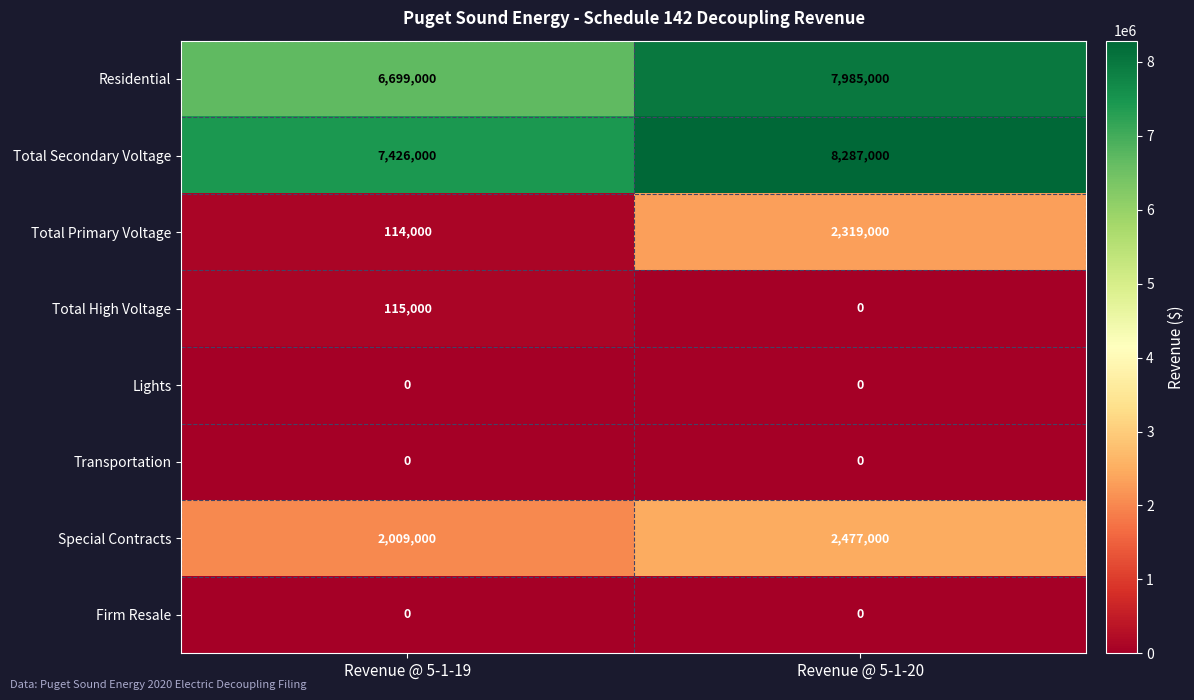

True or false: Residential has a value of 7985000 at Revenue @ 5-1-20.

True